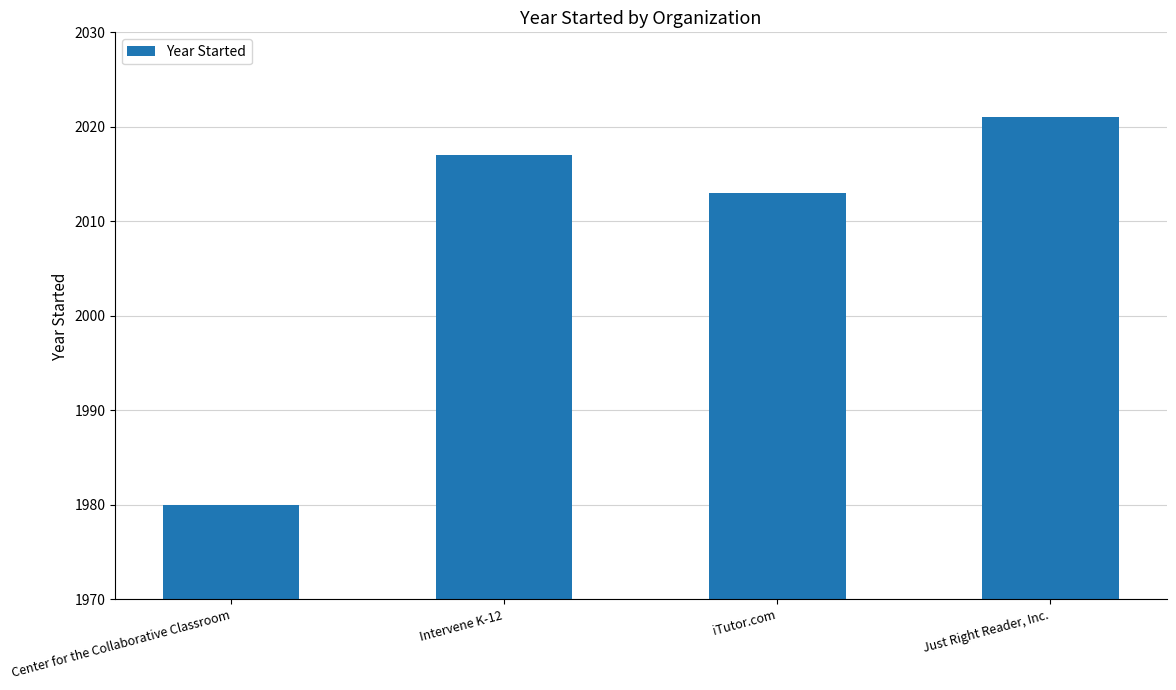

Rank the categories by value from lowest to highest.

Center for the Collaborative Classroom, iTutor.com, Intervene K-12, Just Right Reader, Inc.